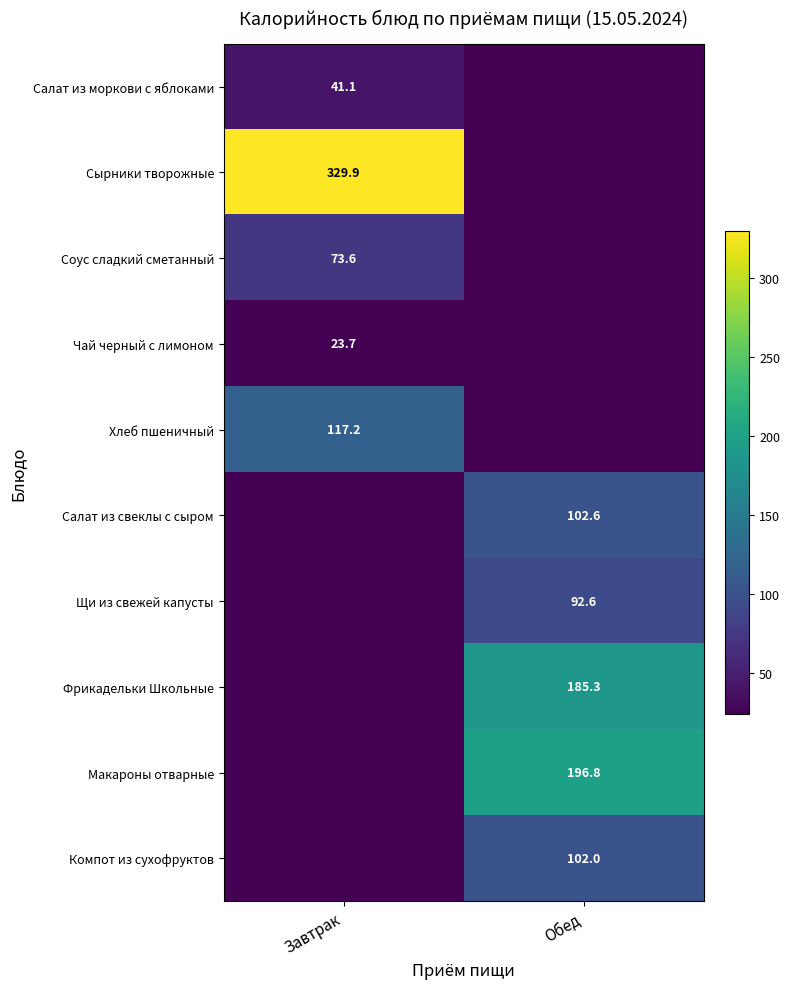

The Салат из свеклы с сыром series shows 102.6 at Обед. True or false?

True